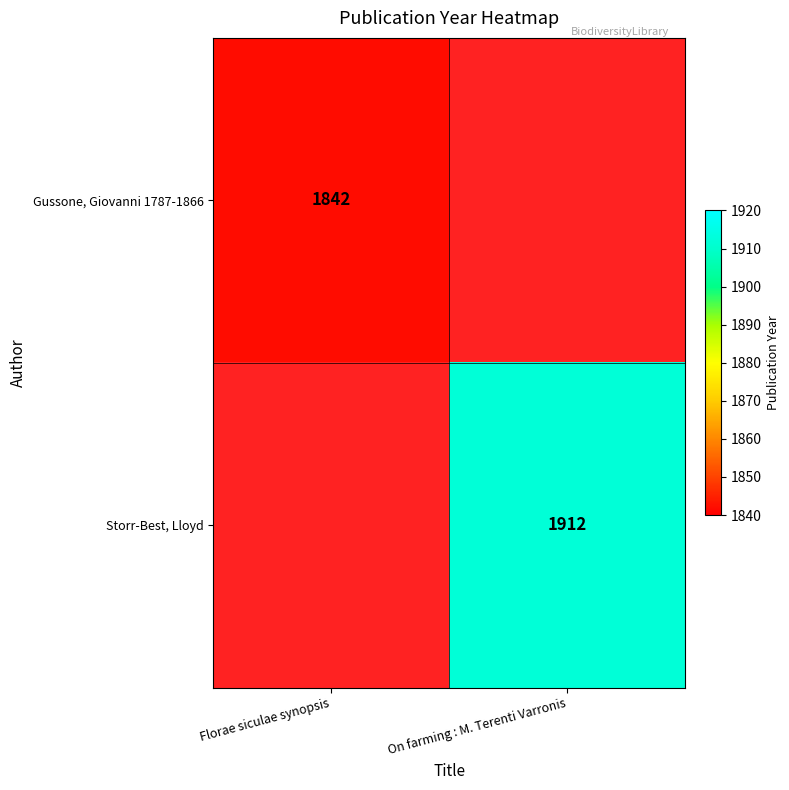

True or false: Gussone, Giovanni 1787-1866 has a value of 1842 at Florae siculae synopsis.

True